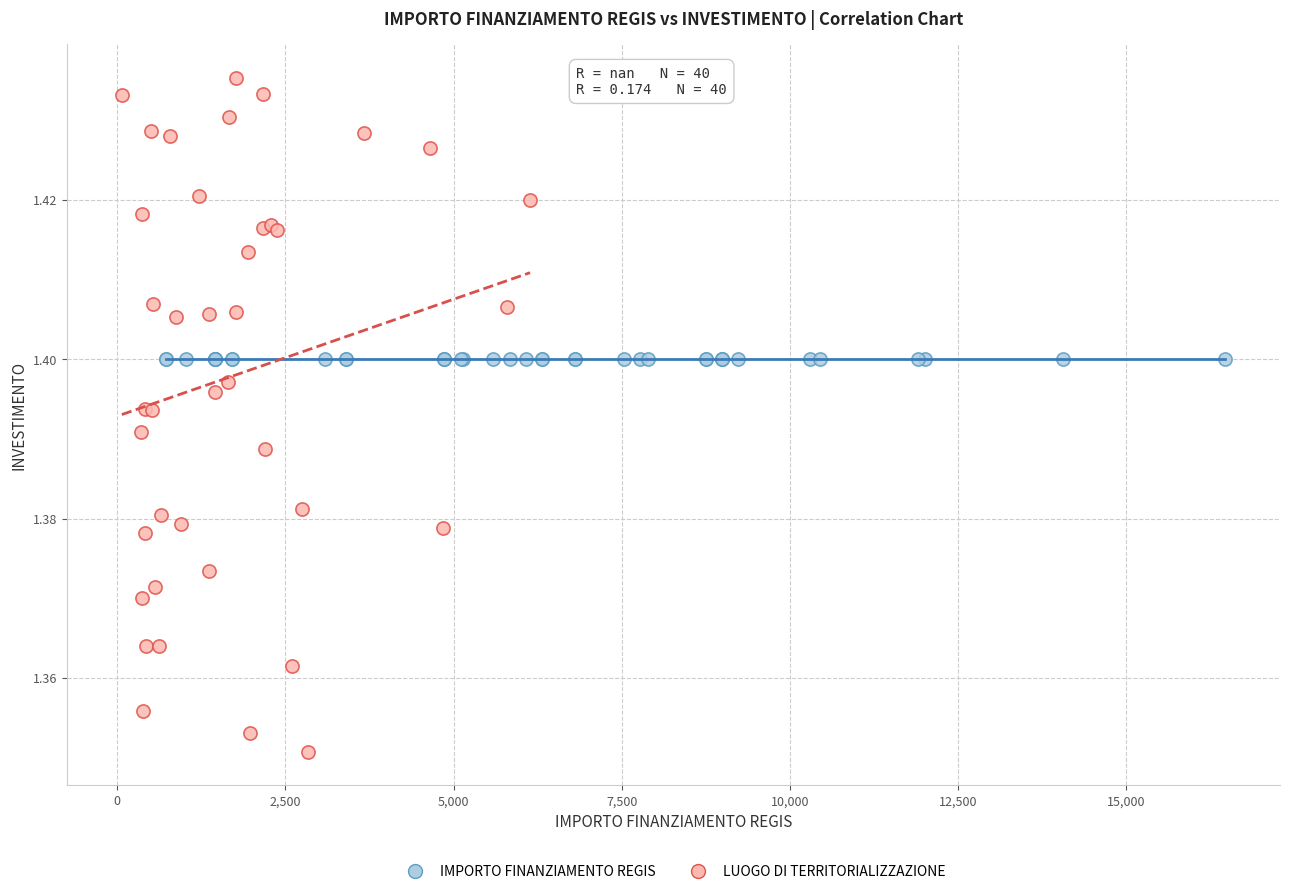

Which series contains the lowest Y value?

LUOGO DI TERRITORIALIZZAZIONE